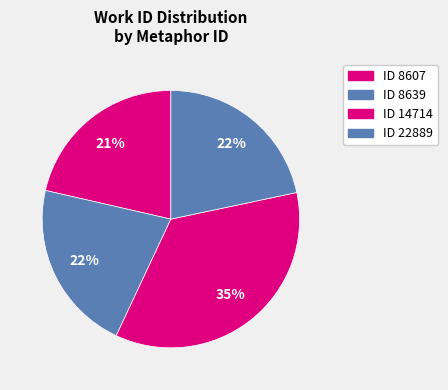

Does any single category account for the majority?

No